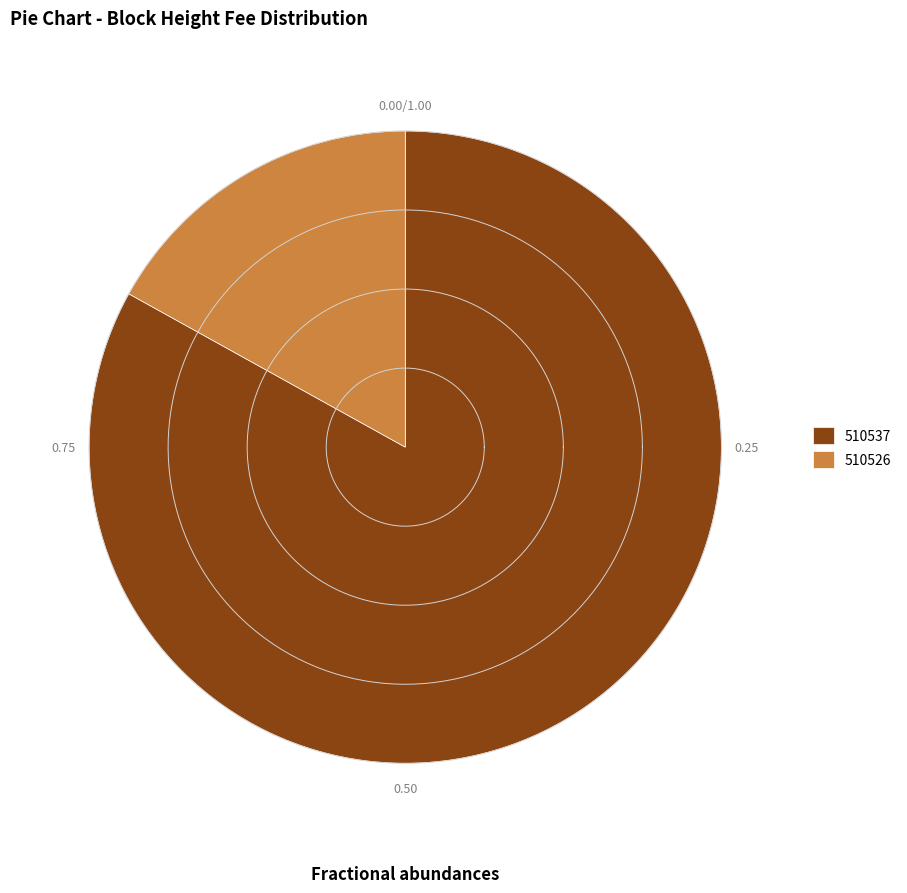

Rank the categories by value from highest to lowest.

510537, 510526